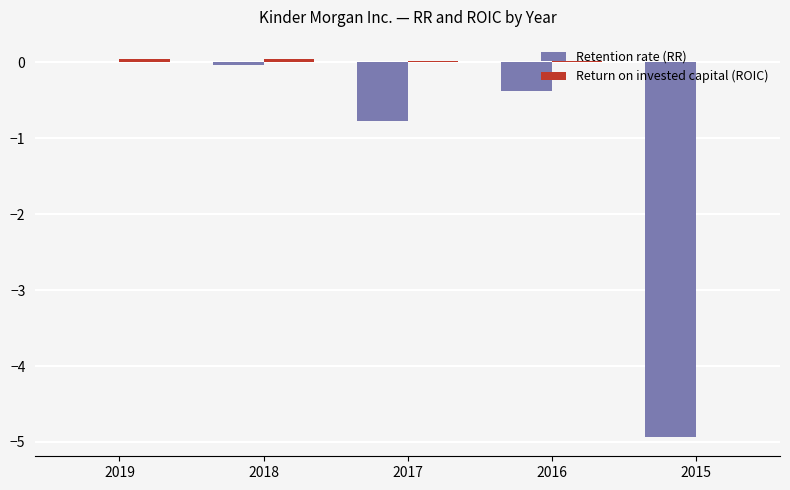

Which series changed the most between 2019 and 2016?

Retention rate (RR)